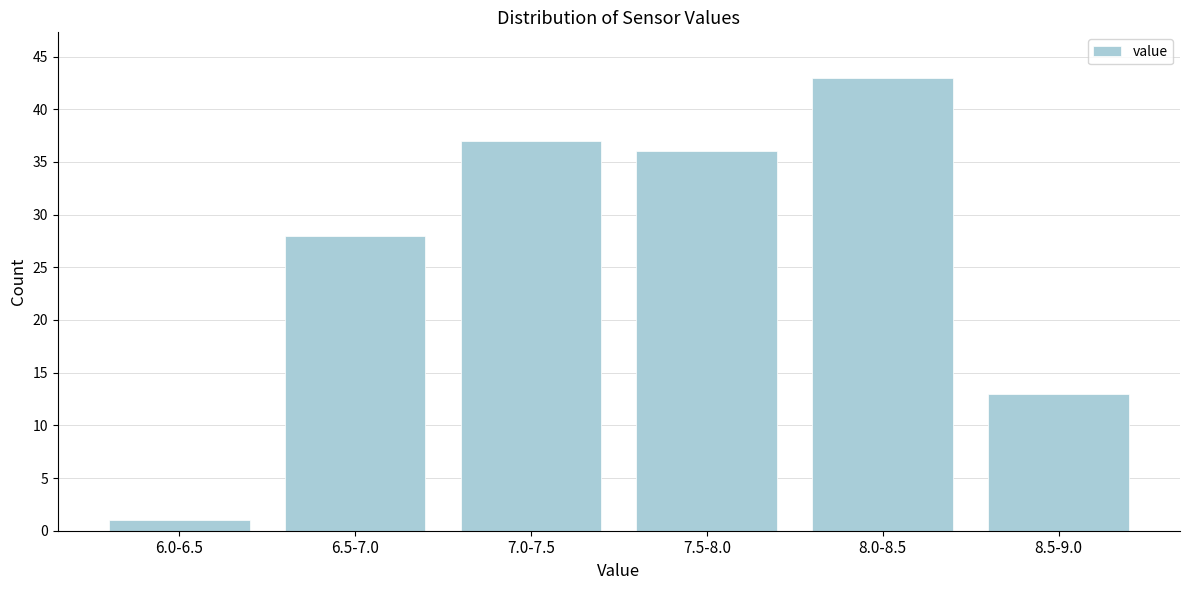

Reading right to left, what are all the values shown in this chart?

8.5-9.0=13	8.0-8.5=43	7.5-8.0=36	7.0-7.5=37	6.5-7.0=28	6.0-6.5=1